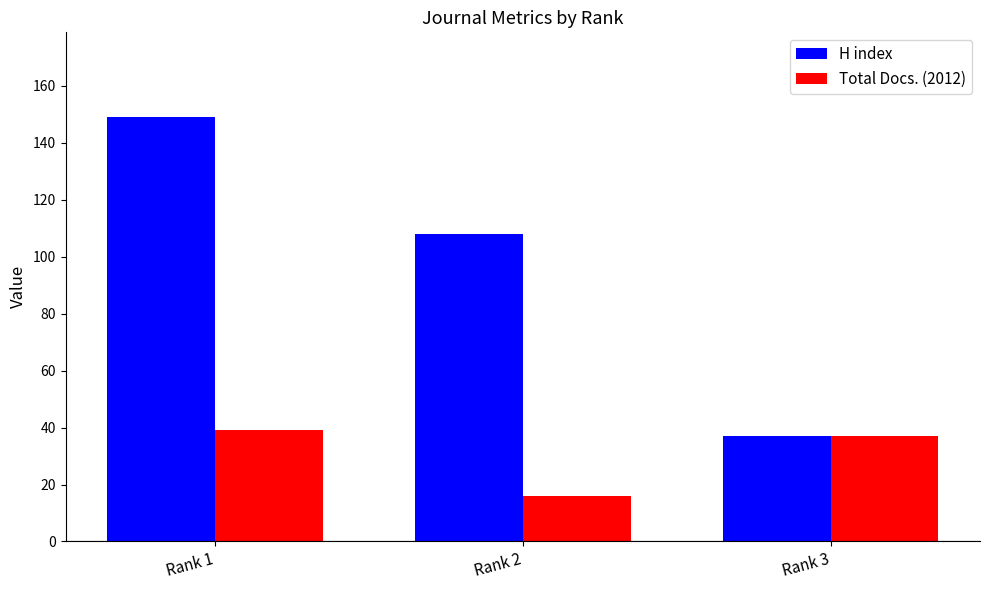

What is the sum of all H index values?

294